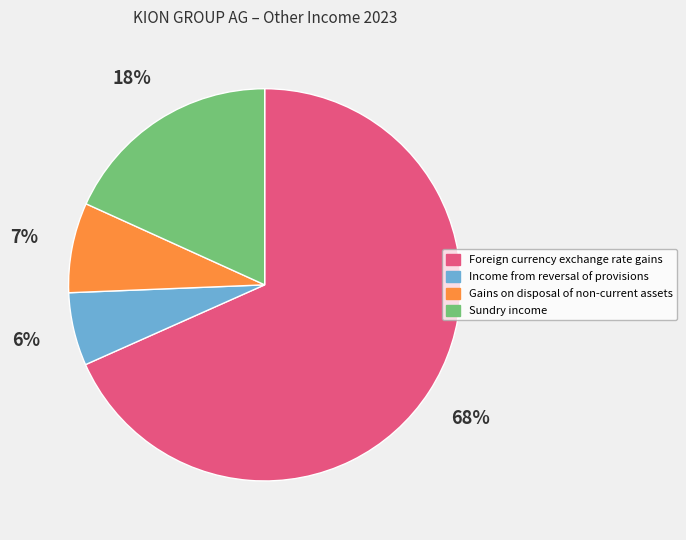

To the nearest percent, what percentage of the pie is Gains on disposal of non-current assets?

7%